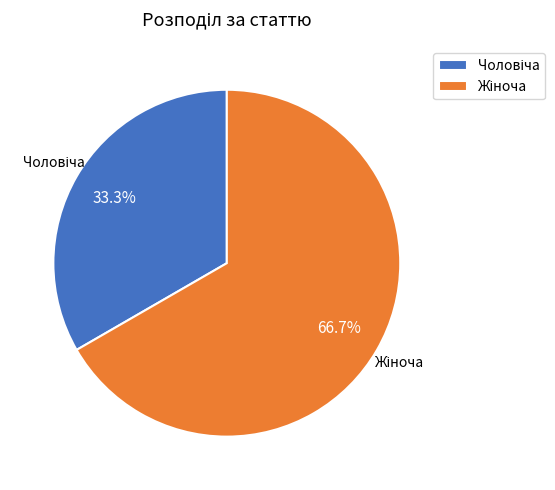

Is there any slice that represents more than half of the pie?

Yes